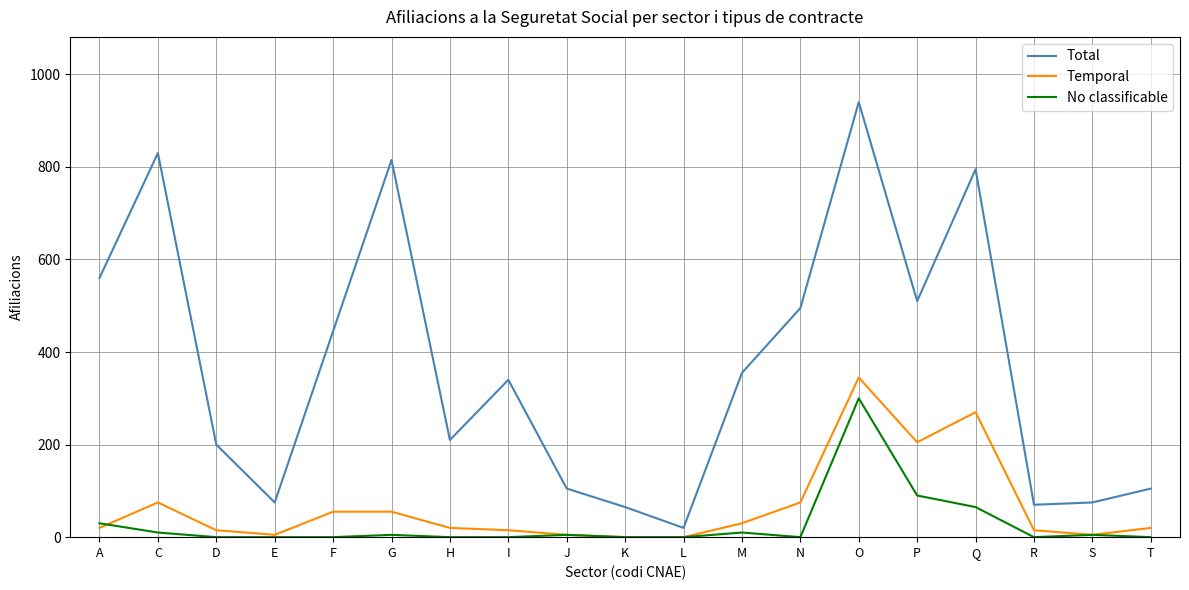

The value of Total at D is 200. True or false?

True